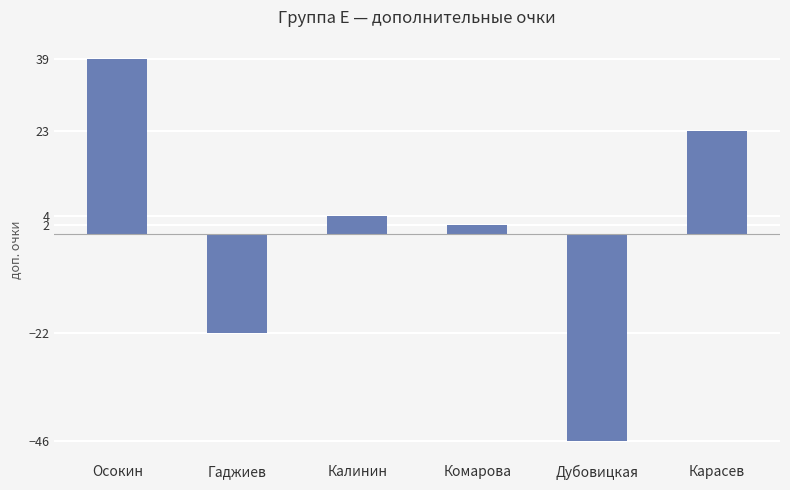

Rank the categories by value from highest to lowest.

Осокин, Карасев, Калинин, Комарова, Гаджиев, Дубовицкая